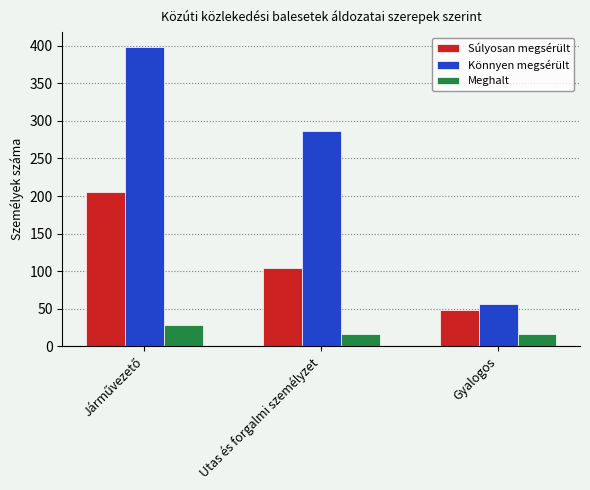

What are all the series names shown in the legend?

Súlyosan megsérült, Könnyen megsérült, Meghalt